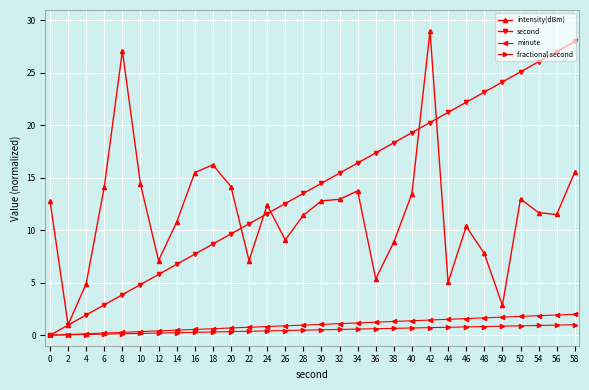

The intensity(dBm) series shows 9.6 at 36. True or false?

False